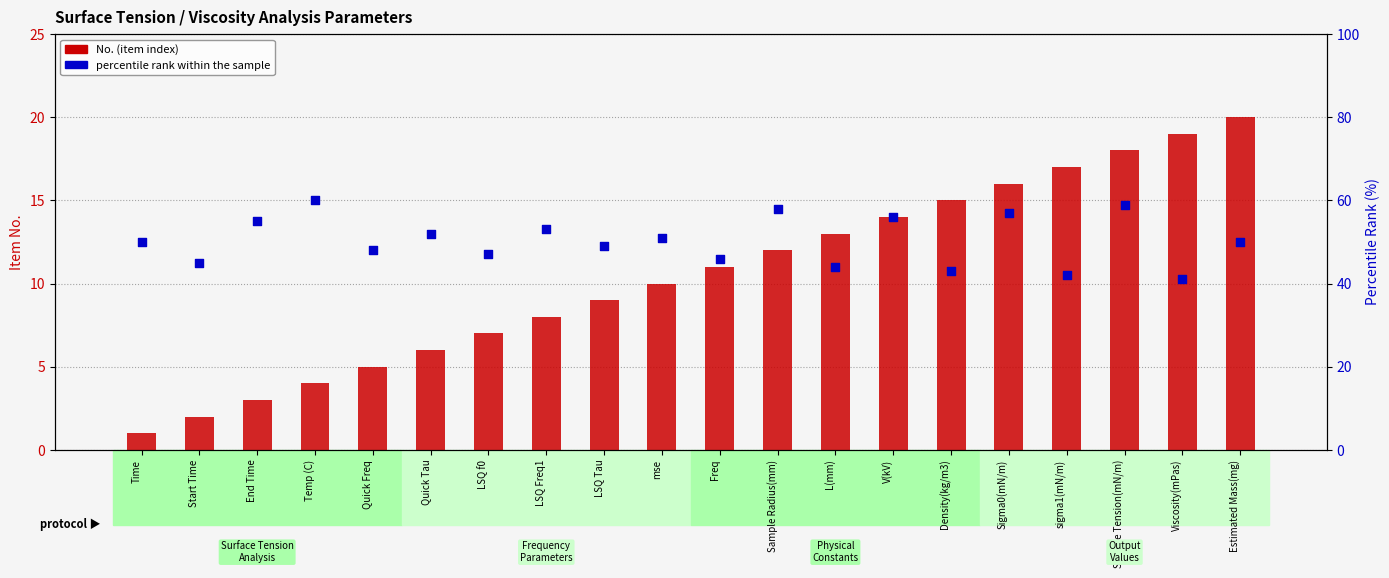

What is the total value across all series at LSQ Freq1?

61